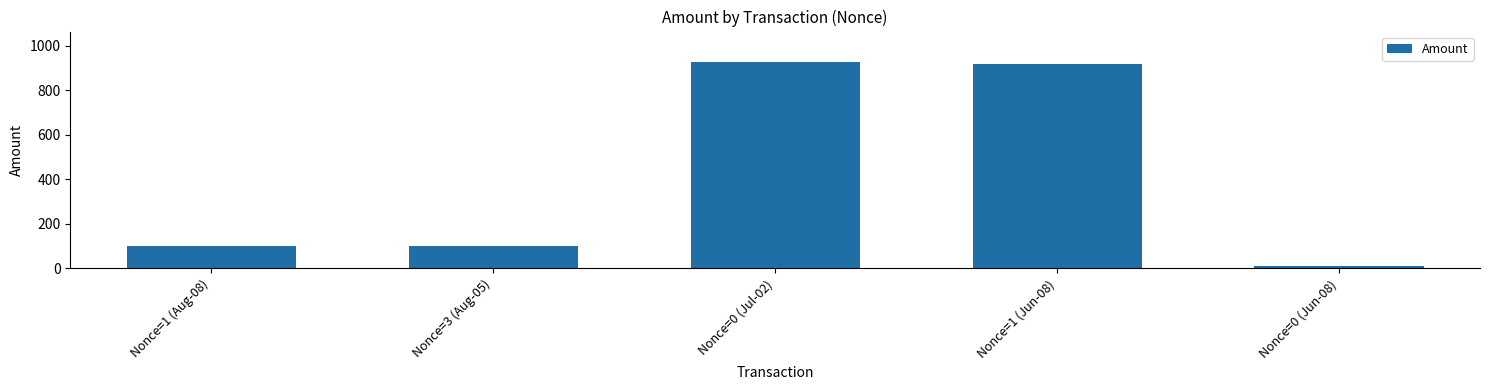

The value at Nonce=3 (Aug-05) is 101.0. True or false?

True